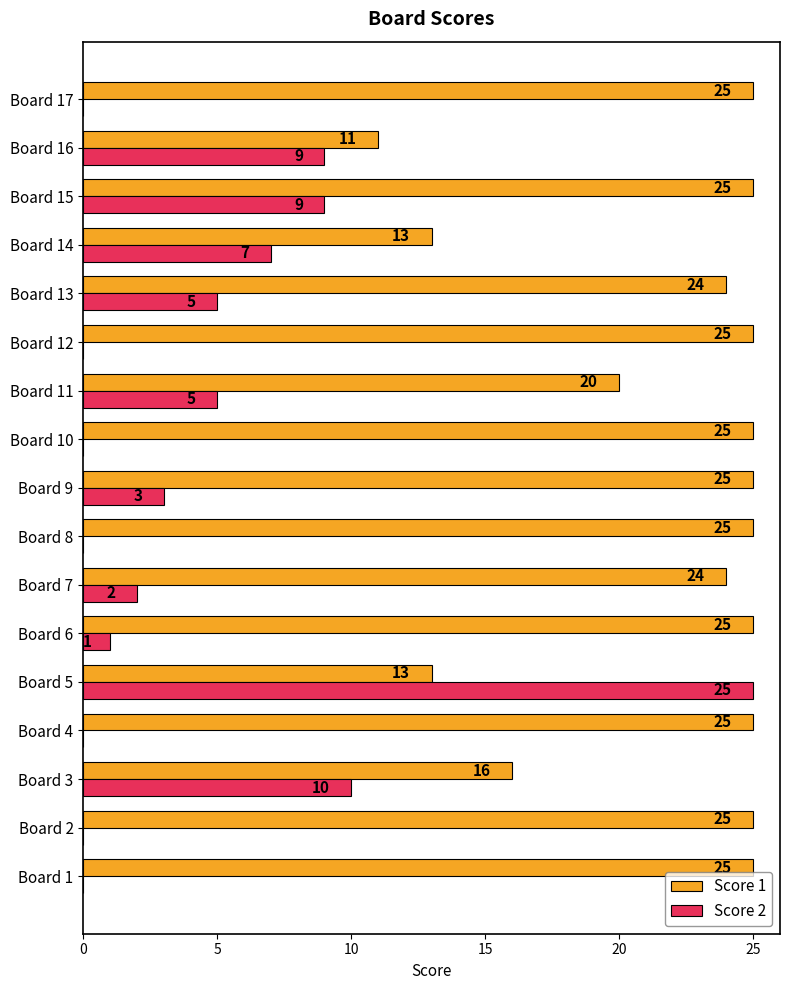

What is the sum of the Score 1 values at Board 1 and Board 14?

38